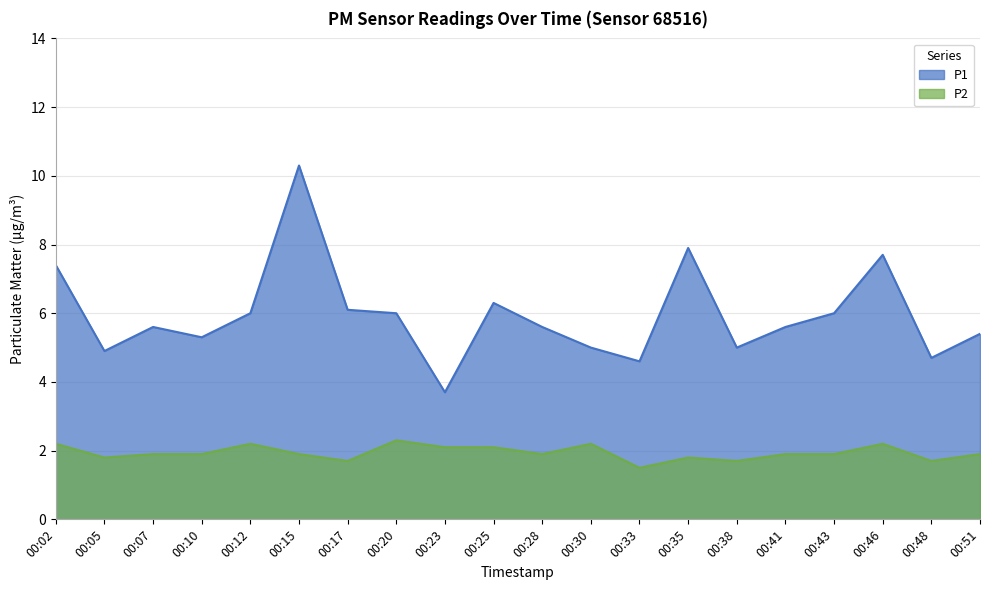

What value does the P1 series have at 00:23?

3.7